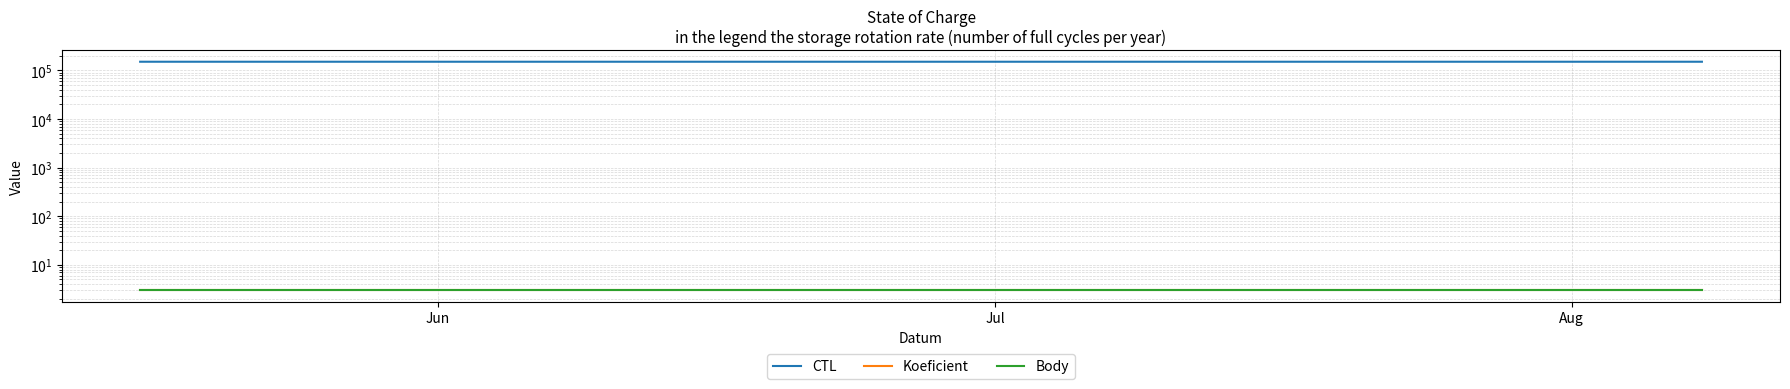

Is this an area chart (filled region under the line)?

No